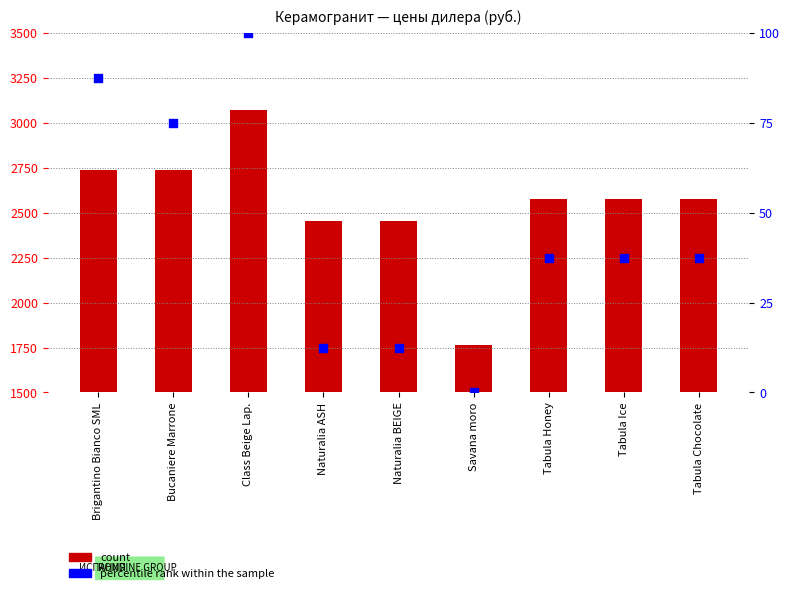

Which series reaches the maximum Y coordinate?

count